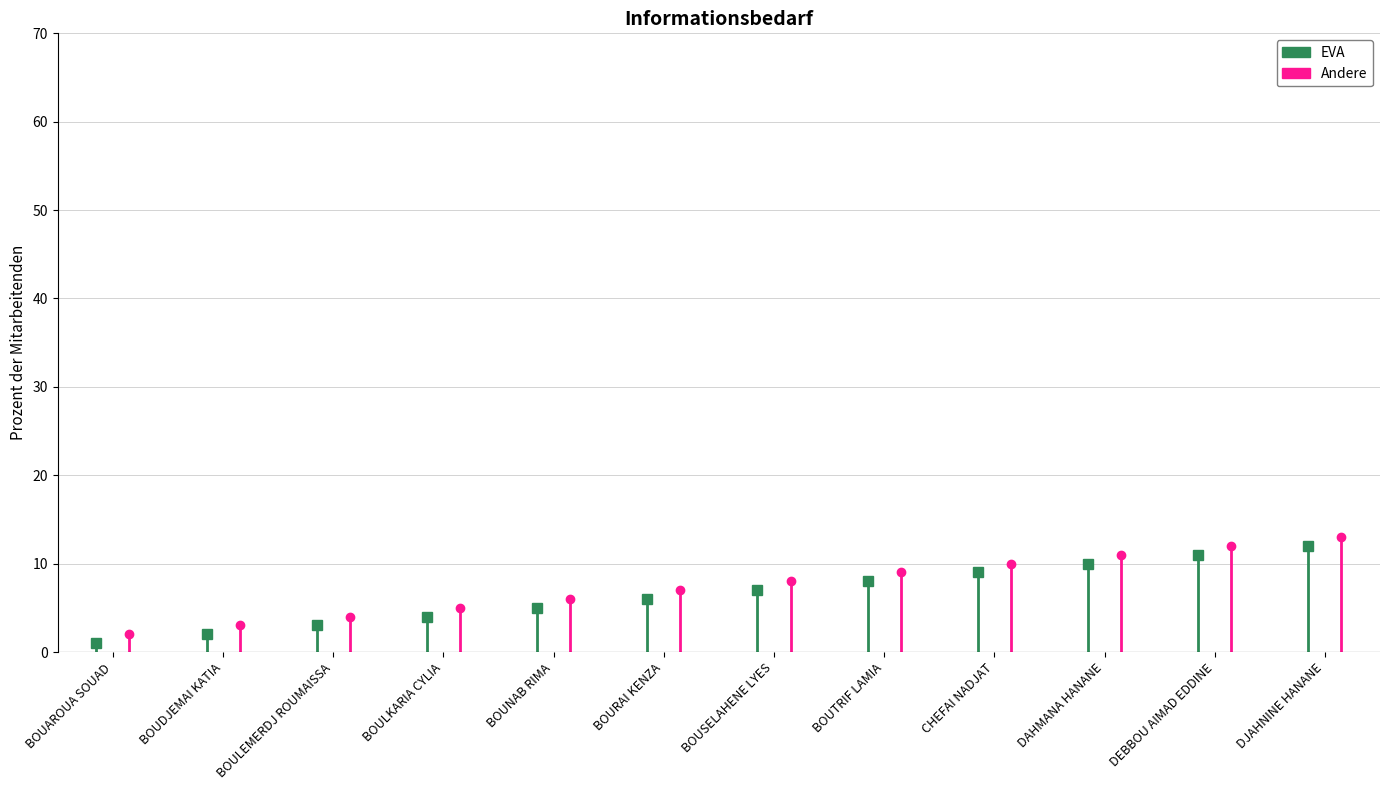

What is the total value across all series at BOUNAB RIMA?

11